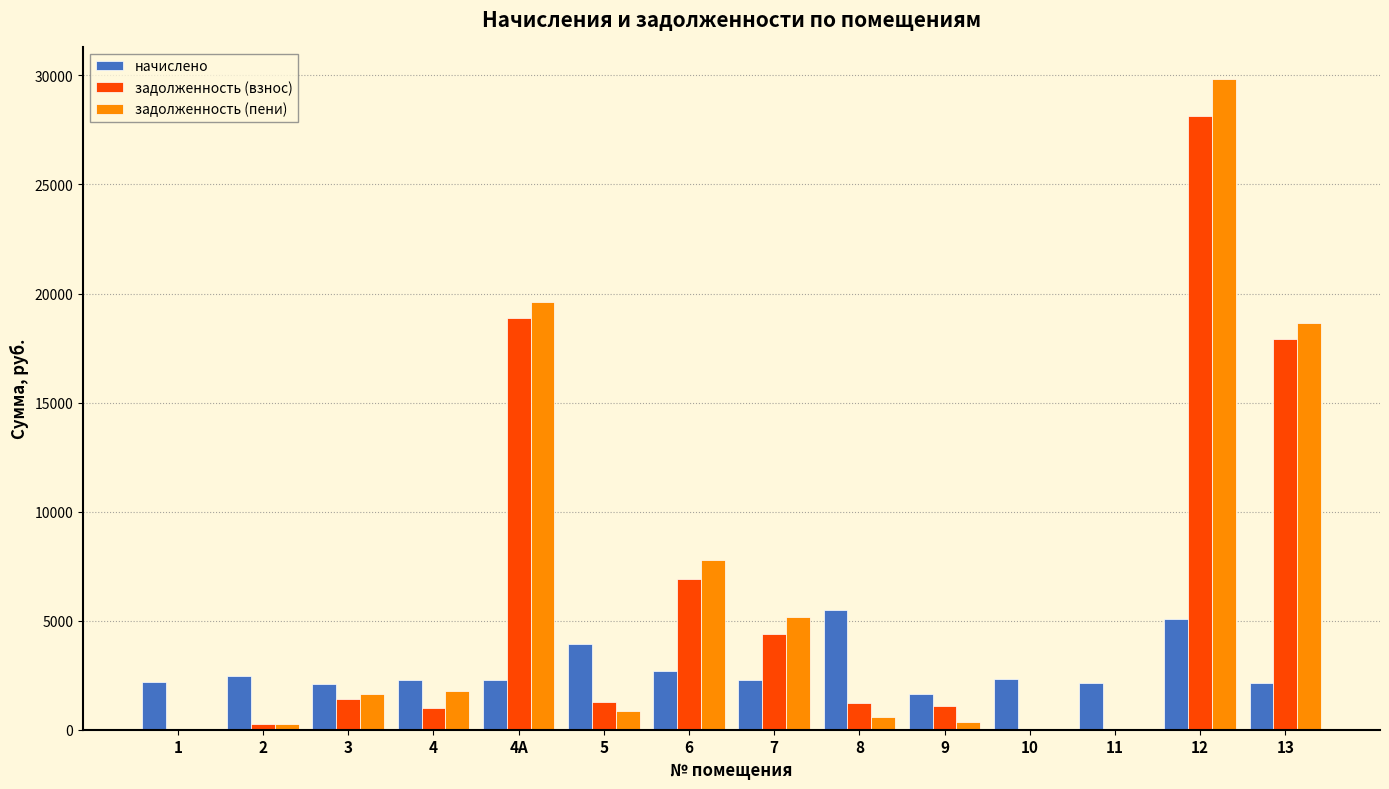

What is the spread (max minus min) of values at 13?

16466.4